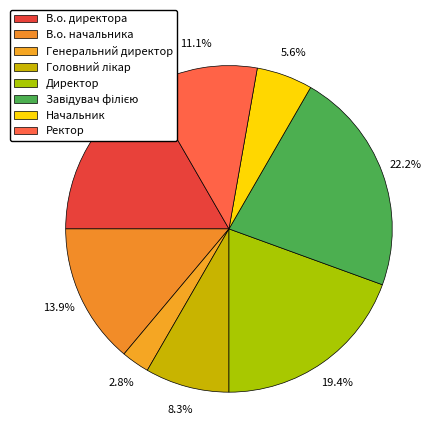

To the nearest percent, what is the difference between the Головний лікар and Начальник slice percentages?

3%